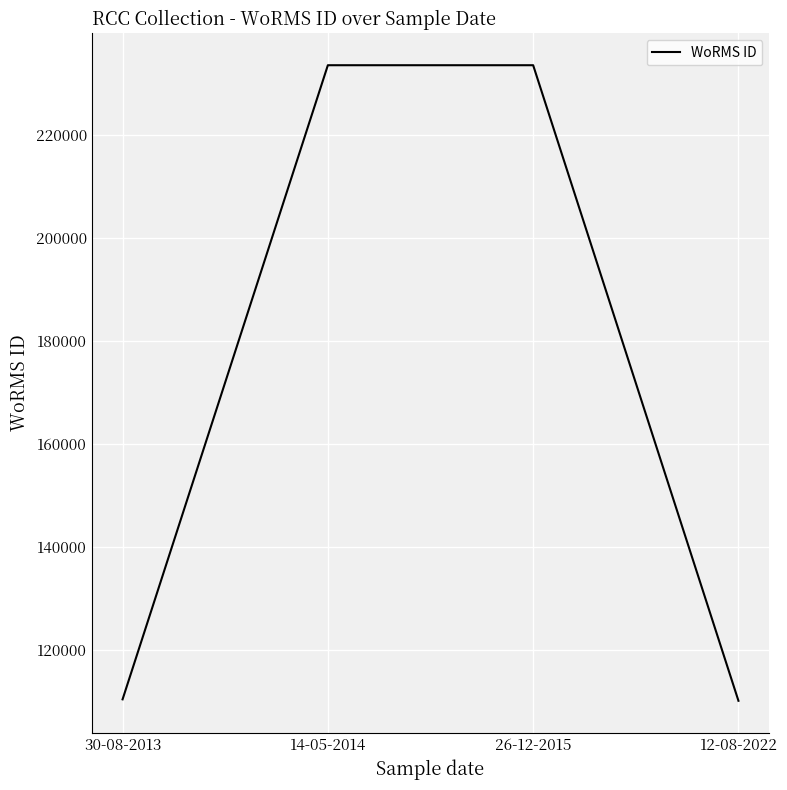

What is the difference between the maximum and second lowest values?

123271